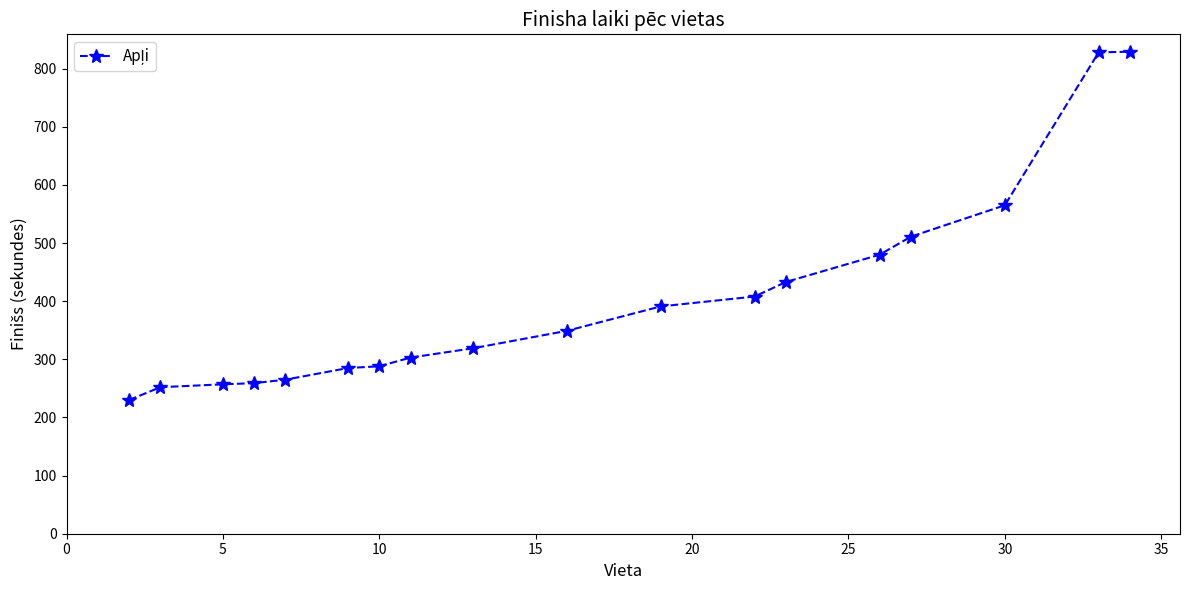

What is the greatest value displayed?

829